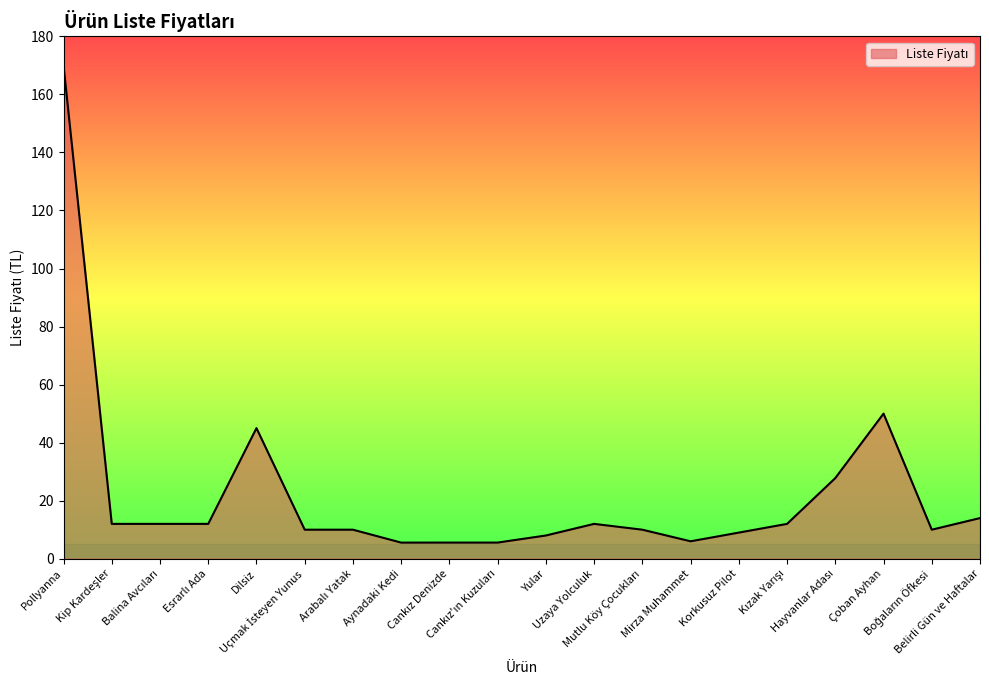

What is the maximum value shown in the chart?

170.0